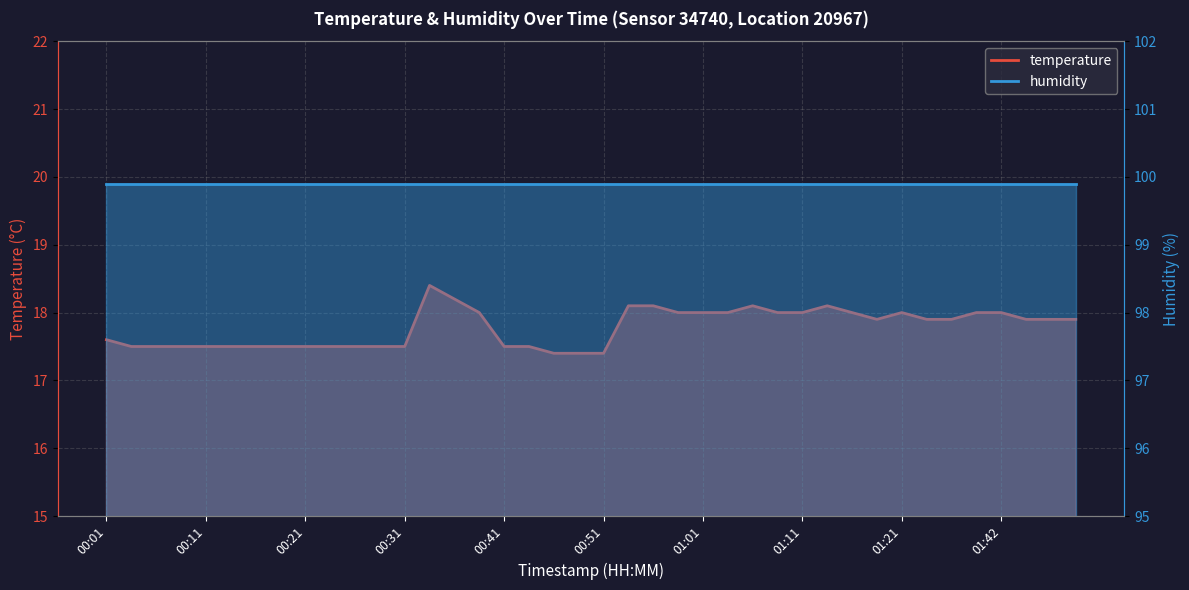

What is the average value?

17.8